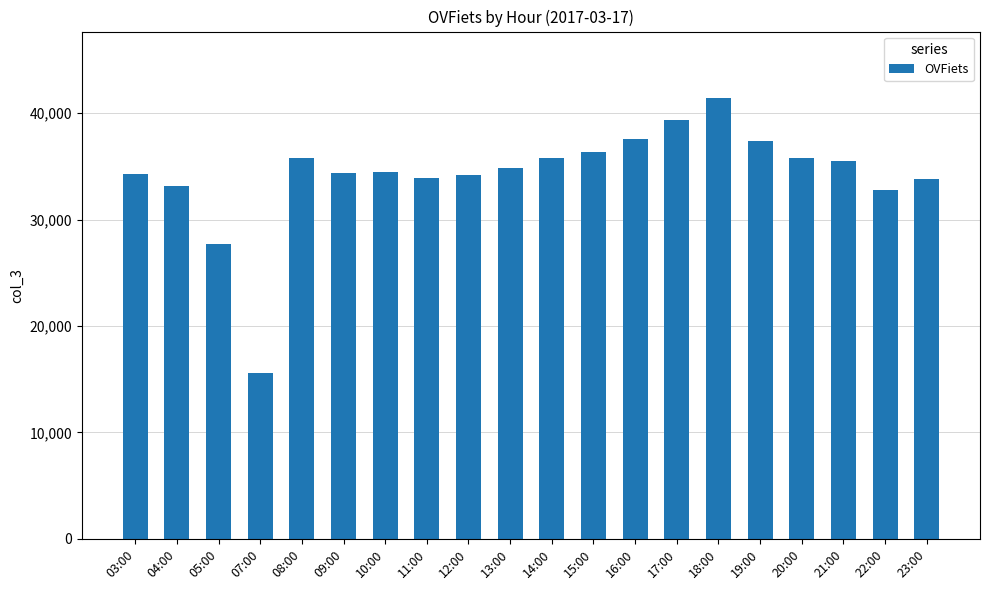

What value does the data have at 05:00, to the nearest 10?

27700